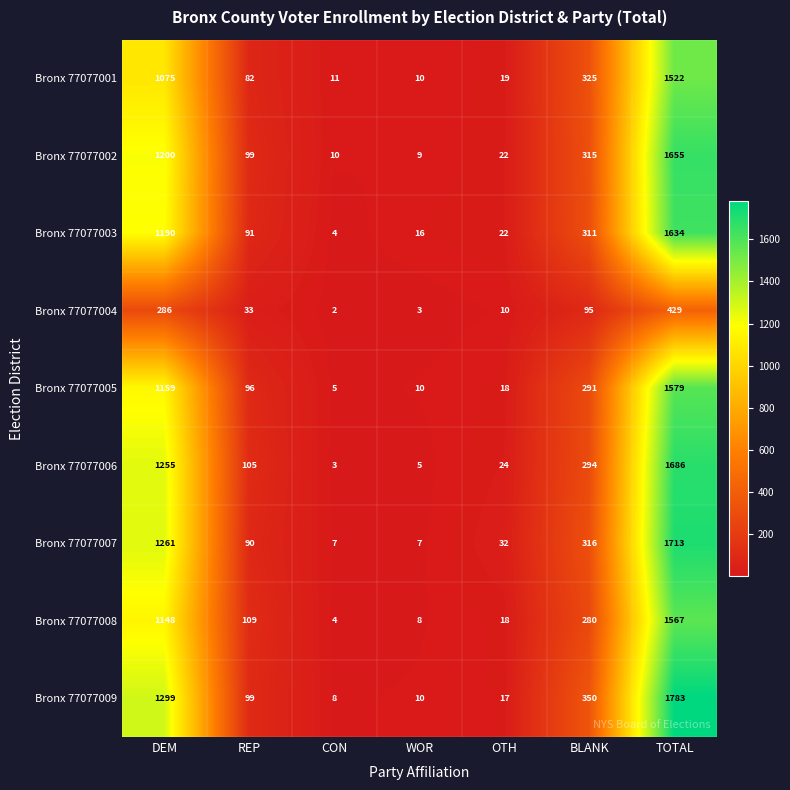

Which series changed the most between REP and CON?

Bronx 77077008